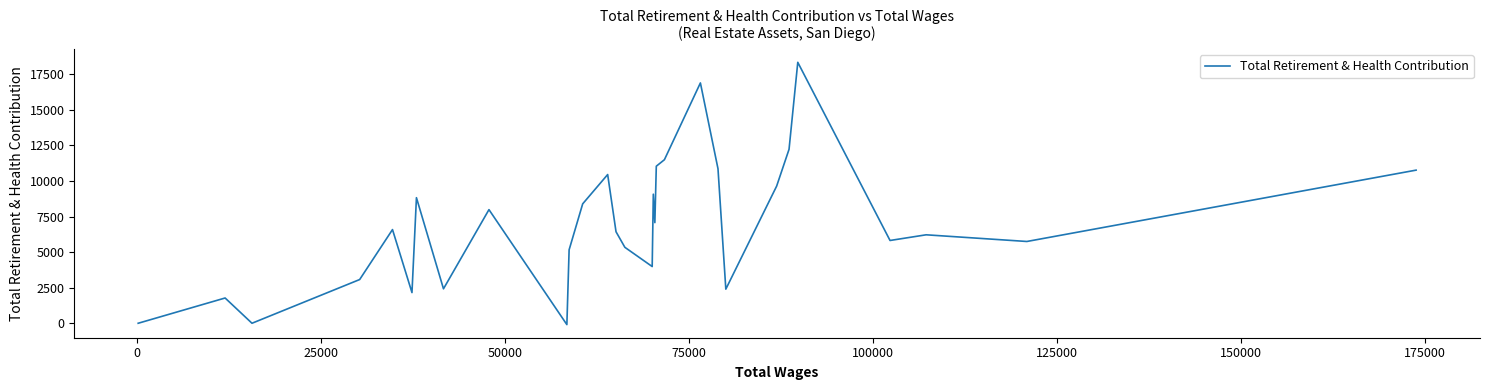

How many points are lower than both their immediate neighbors (excluding endpoints)?

9